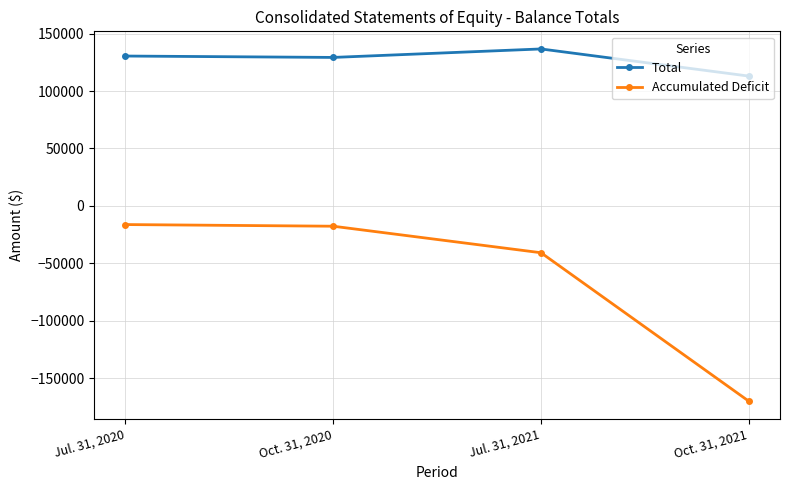

What position from the left is Jul. 31, 2020?

1